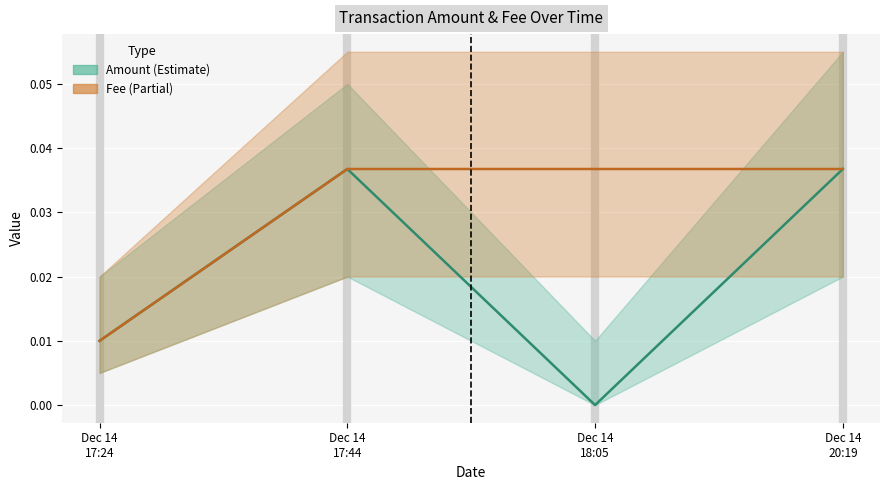

True or false: Fee and Amount intersect in this chart.

False